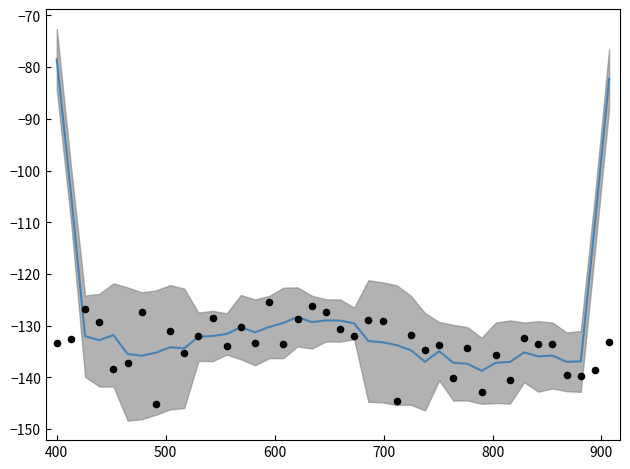

Which series contains the highest Y value?

smoothed intensity